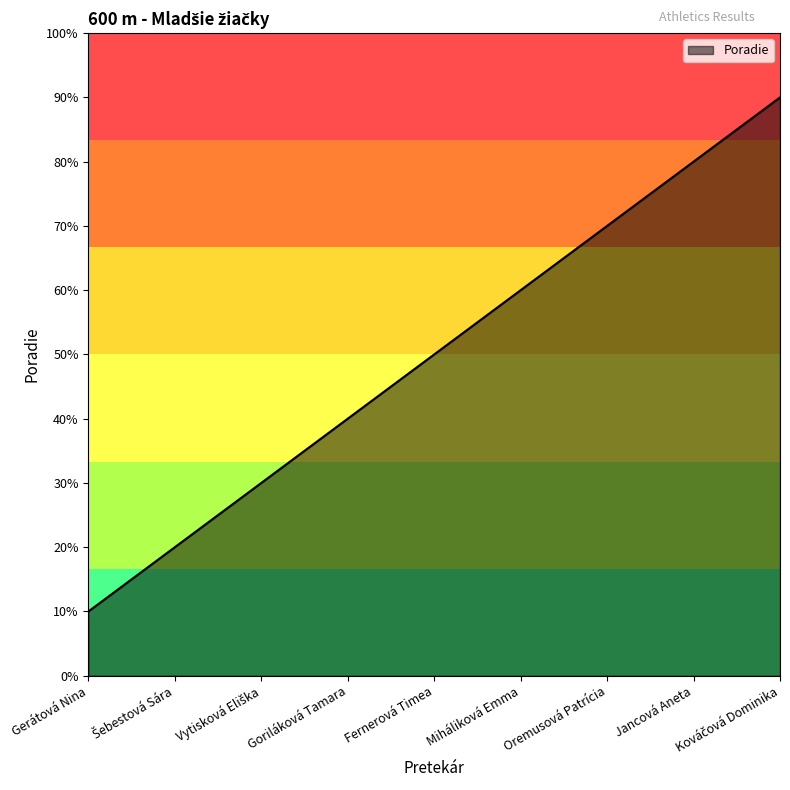

What is the smallest value displayed?

1